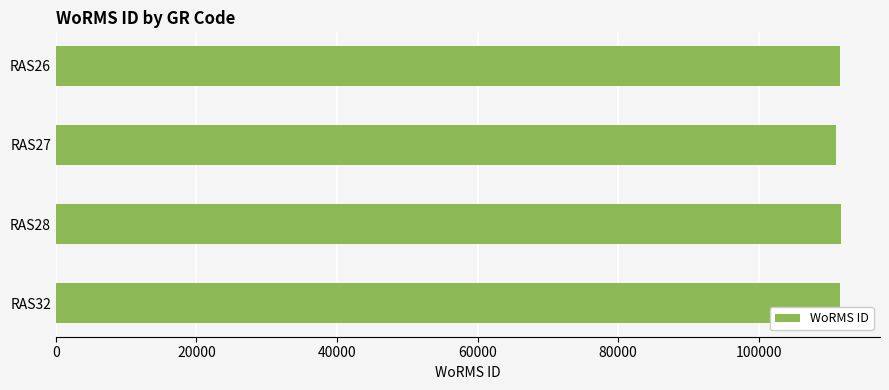

What is the sum of all values?

445878